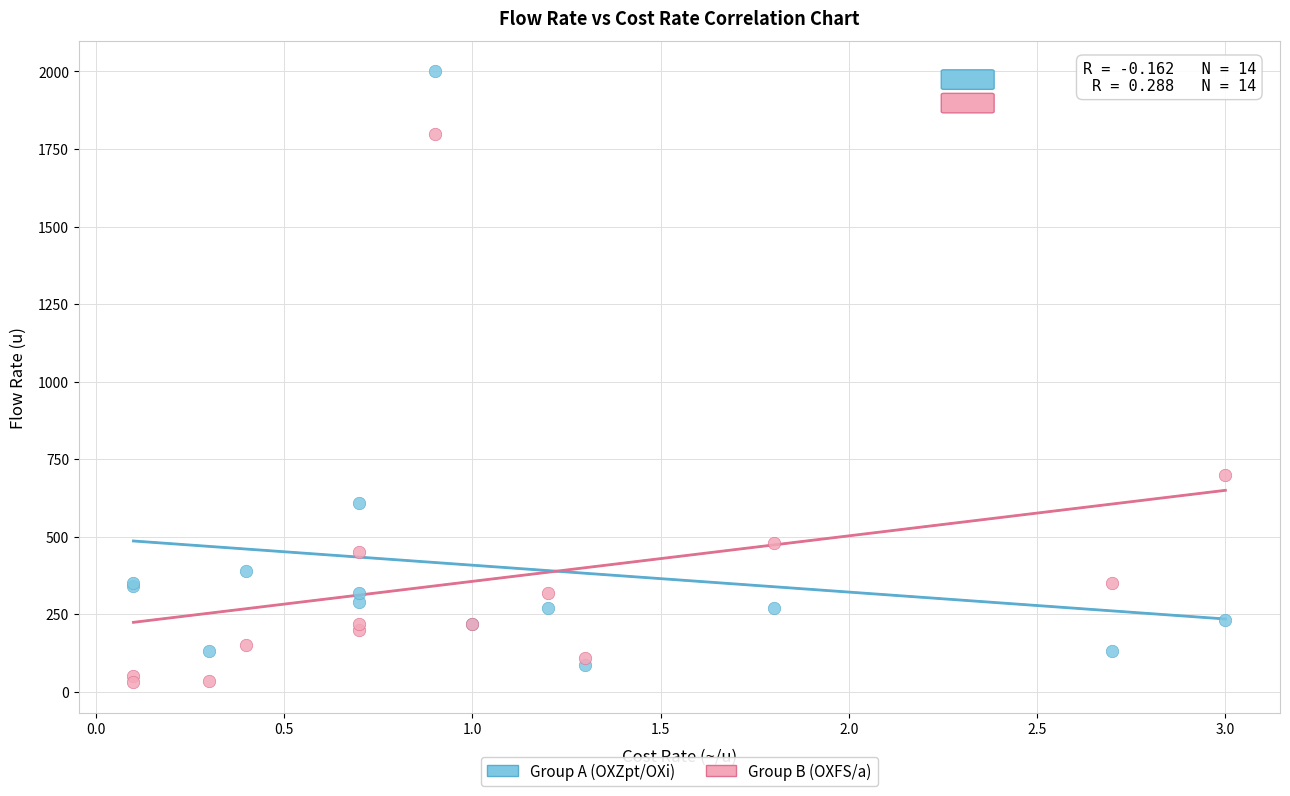

Across all series, what Y value is closest to 1015?

700